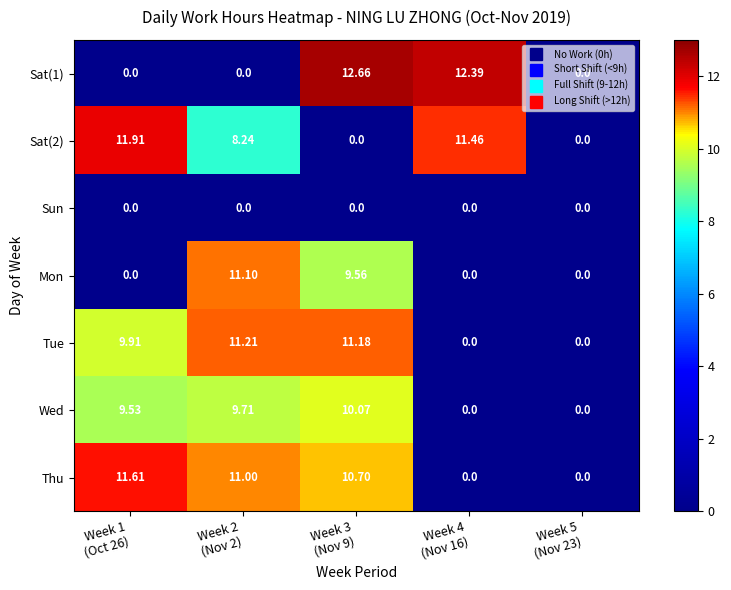

Which series has the largest total across all categories?

Thu